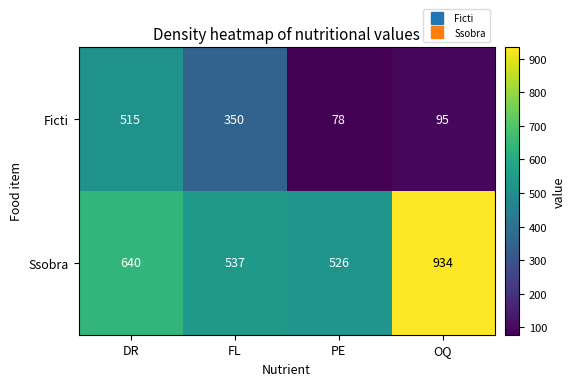

Which series changed the most between DR and OQ?

Ficti